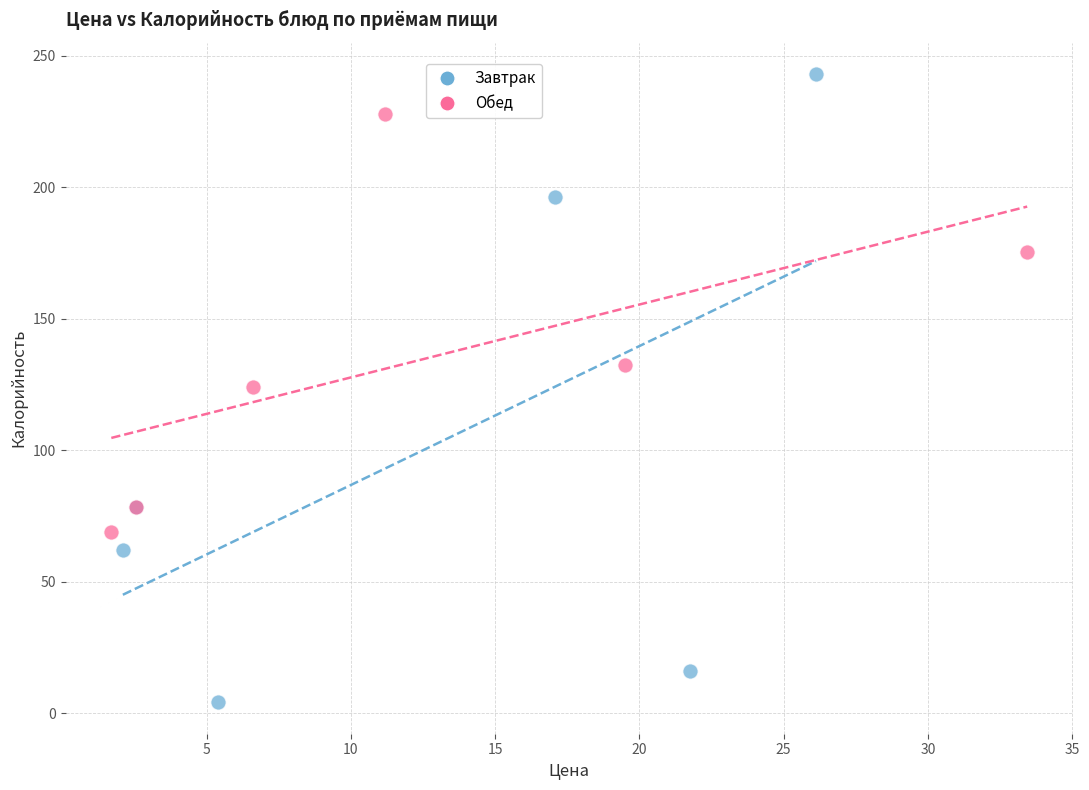

Which series contains the lowest Y value?

Завтрак